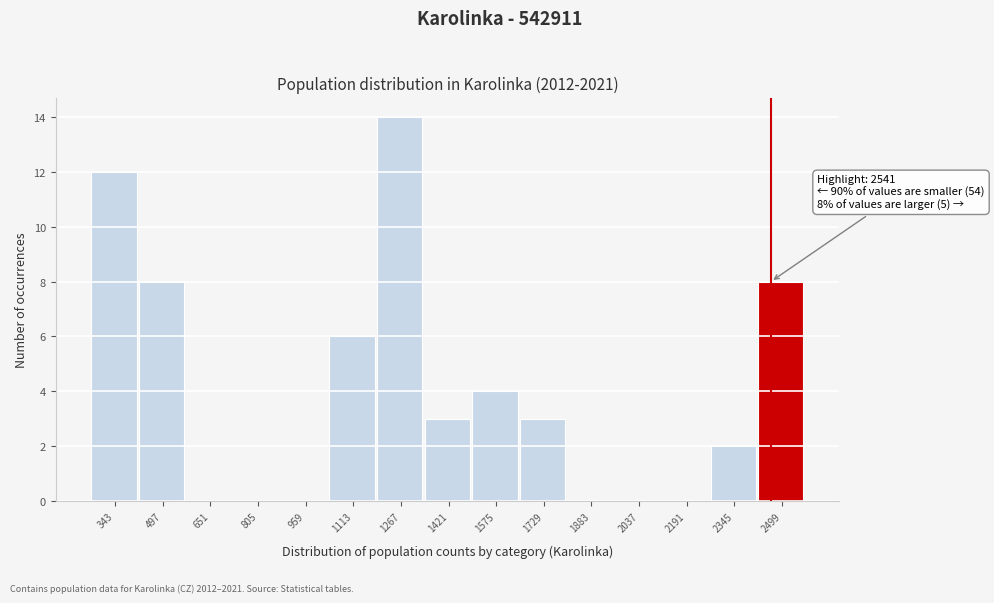

Reading right to left, what are all the values shown in this chart?

2499=8	2345=2	2191=0	2037=0	1883=0	1729=3	1575=4	1421=3	1267=14	1113=6	959=0	805=0	651=0	497=8	343=12